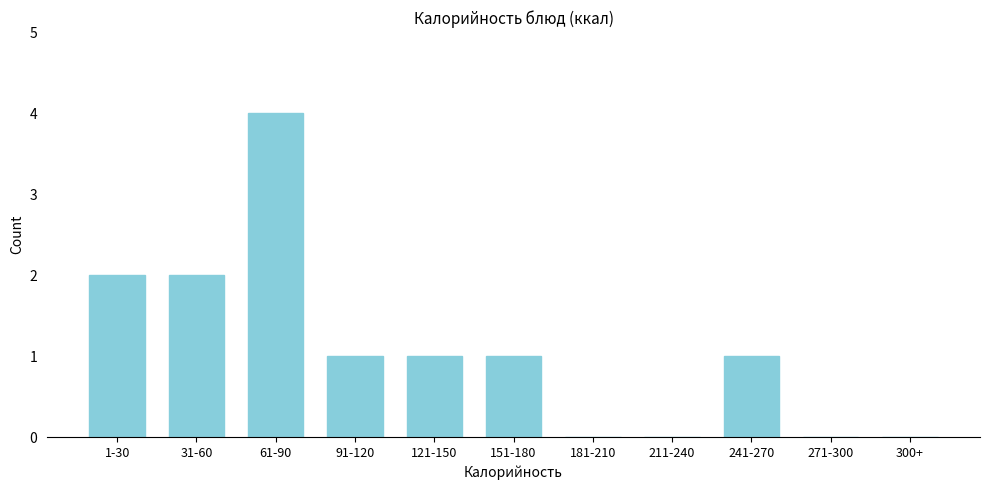

Reading left to right, extract all data points from this chart.

1-30=2	31-60=2	61-90=4	91-120=1	121-150=1	151-180=1	181-210=0	211-240=0	241-270=1	271-300=0	300+=0